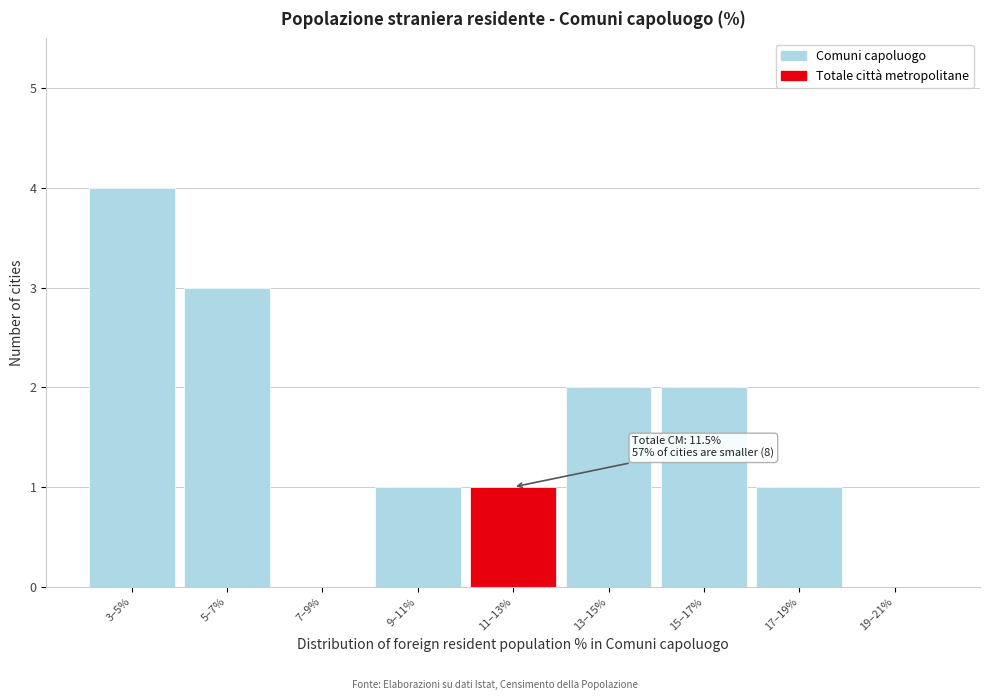

Reading left to right, what are all the values shown in this chart?

3–5%=4	5–7%=3	7–9%=0	9–11%=1	11–13%=1	13–15%=2	15–17%=2	17–19%=1	19–21%=0